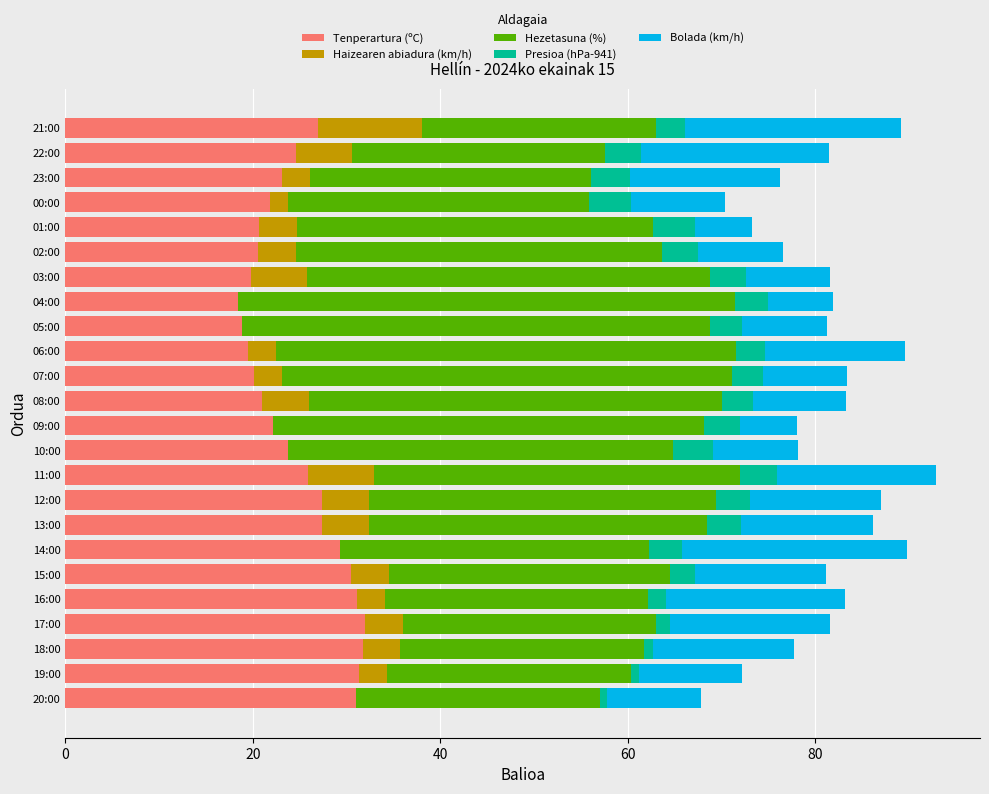

The Tenperartura (ºC) series shows 28.5 at 05:00. True or false?

False